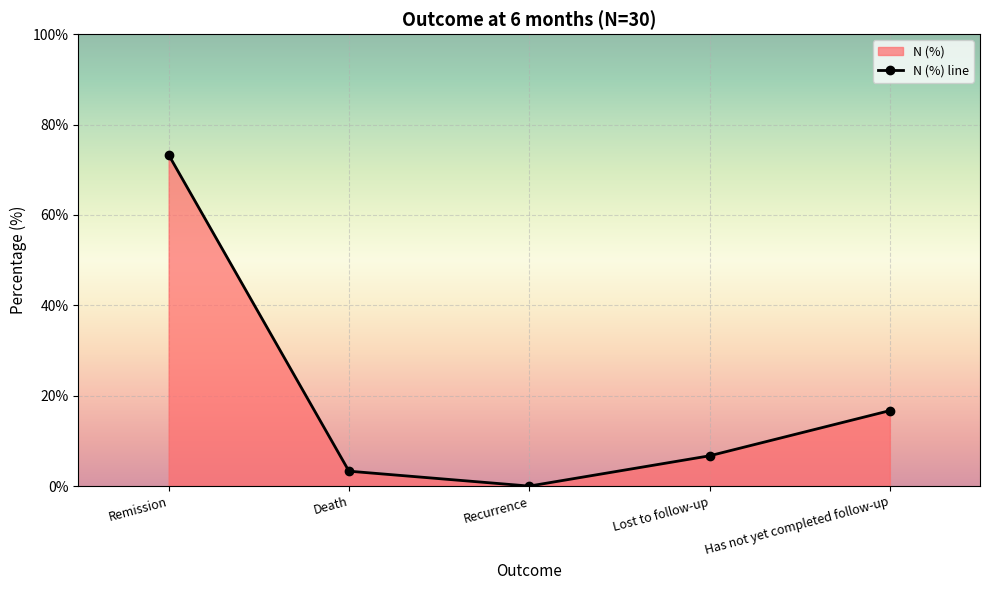

Approximately how many times larger is the value at Remission compared to Lost to follow-up?

10.9